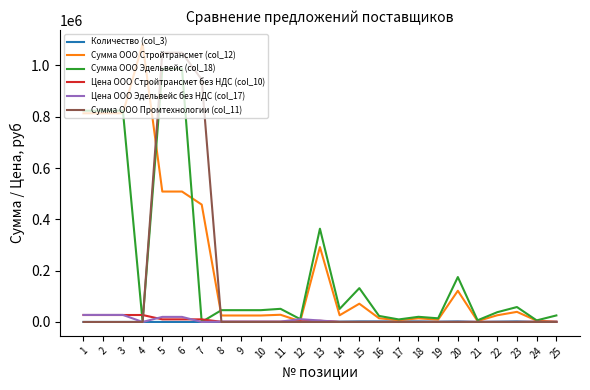

What is the sum of all Сумма ООО Промтехнологии (col_11) values?

3045000.0